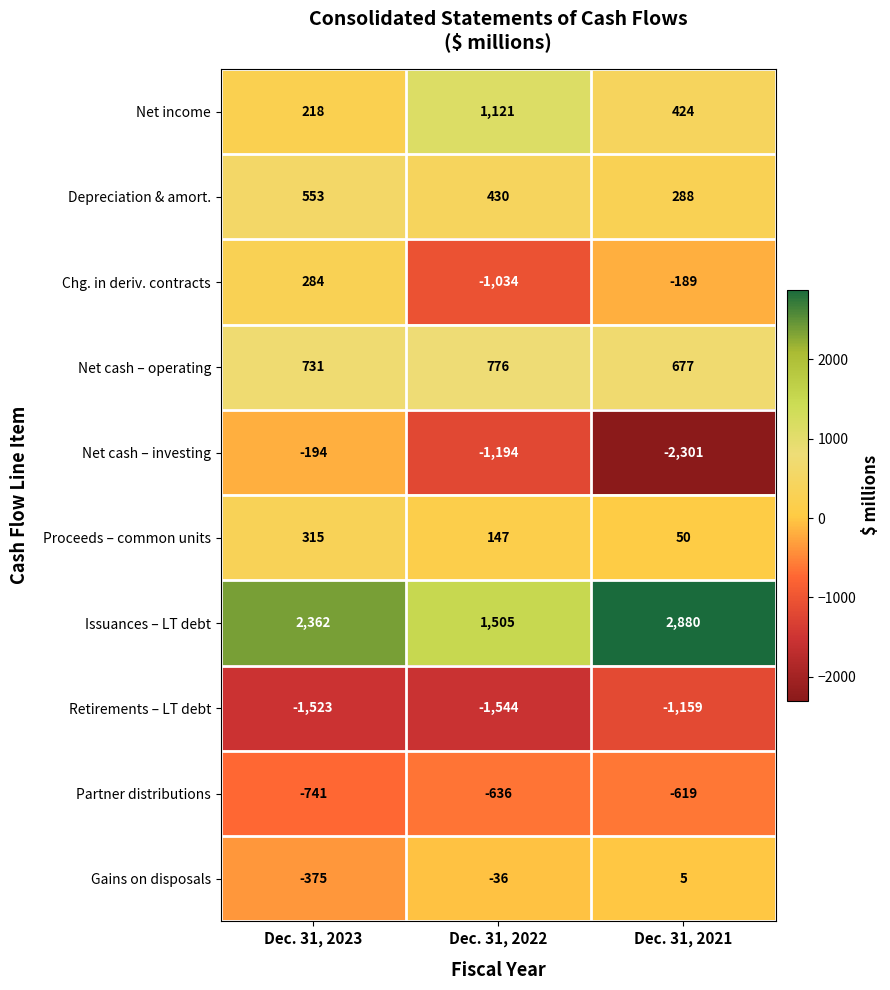

Which label corresponds to the largest value in the chart?

Dec. 31, 2021